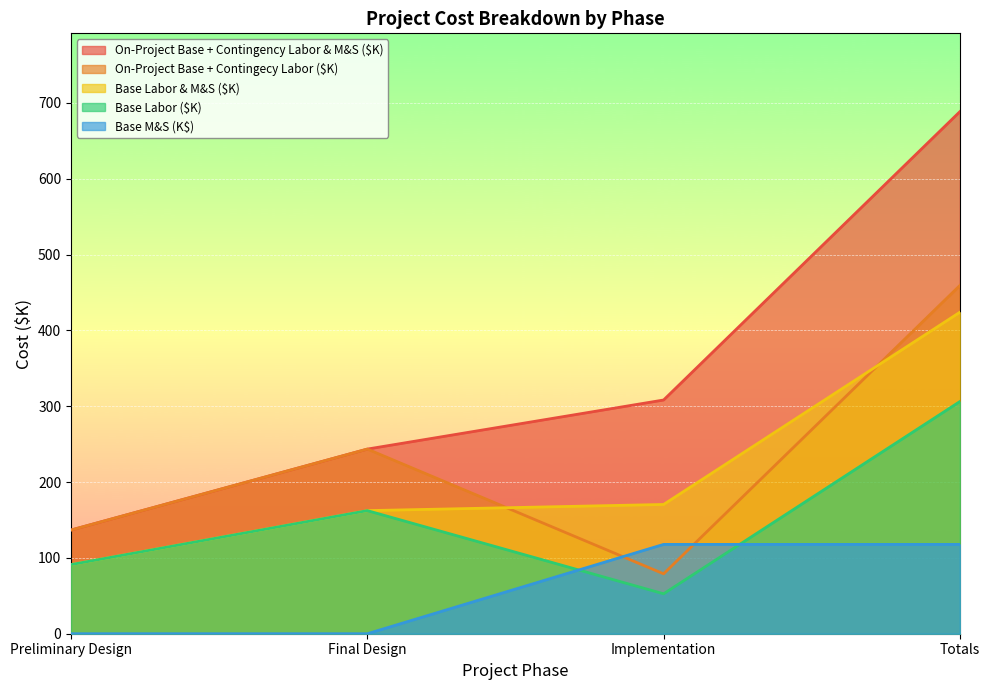

True or false: Base M&S (K$) has a value of 117.8 at Implementation.

True